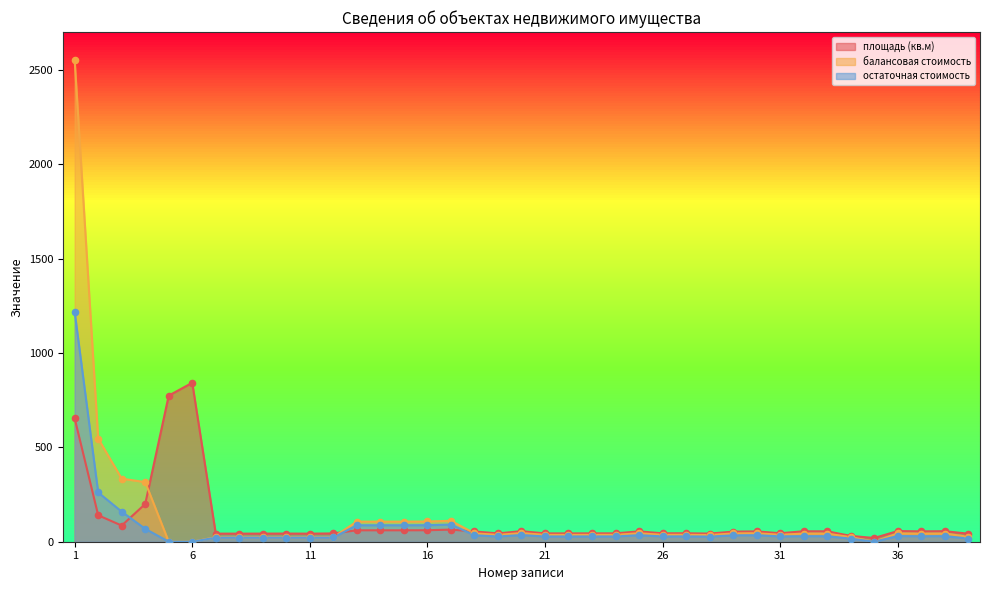

What are all the series names shown in the legend?

площадь (кв.м), балансовая стоимость, остаточная стоимость